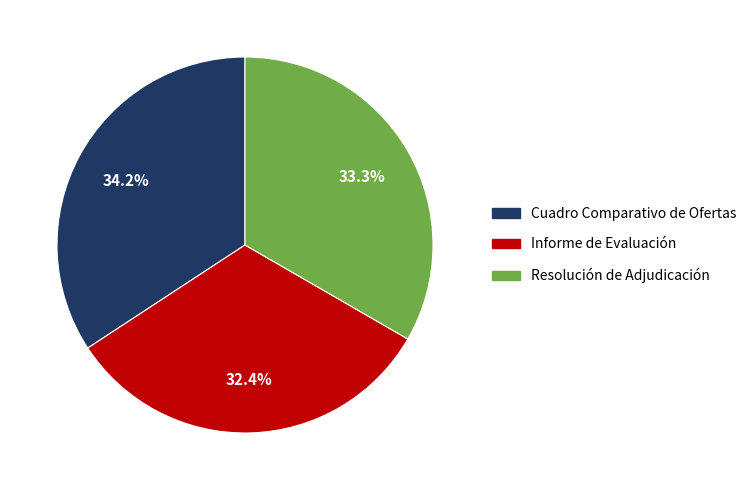

Do Cuadro Comparativo de Ofertas and Informe de Evaluación together represent more than half of the pie?

Yes